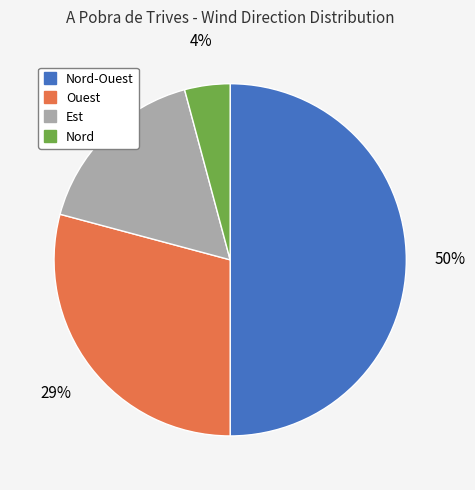

To the nearest percent, what is the difference between the largest and smallest slice percentages?

46%